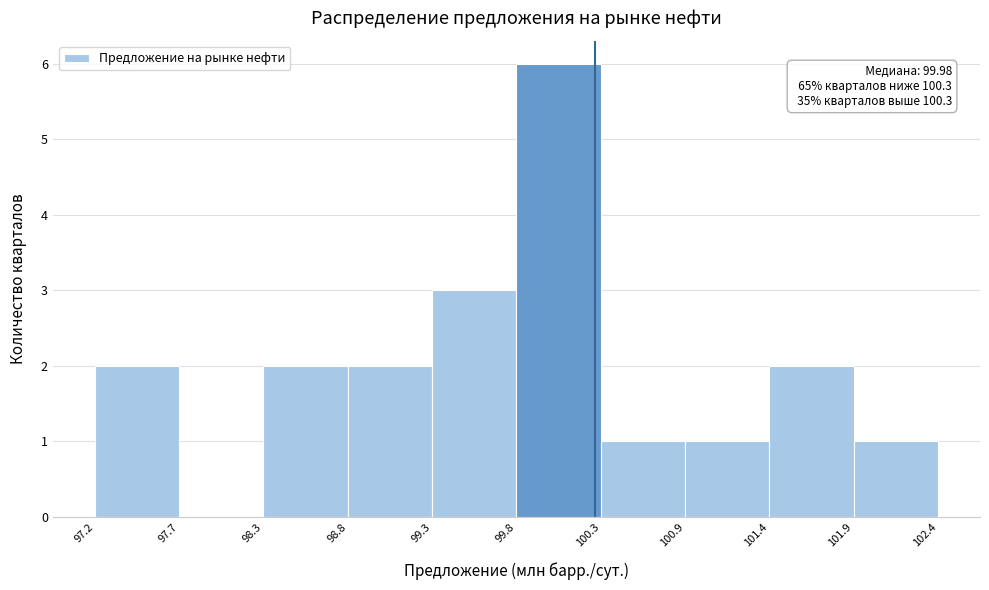

Over which range of the x-axis is the bar tallest?

99.8 to 100.3